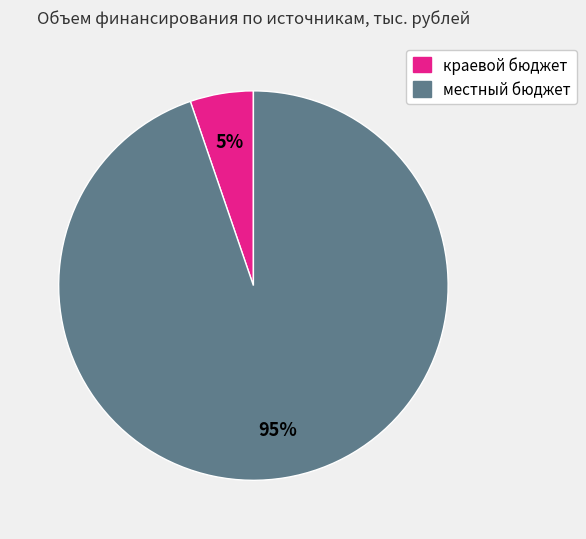

What is the largest slice in the pie chart?

местный бюджет